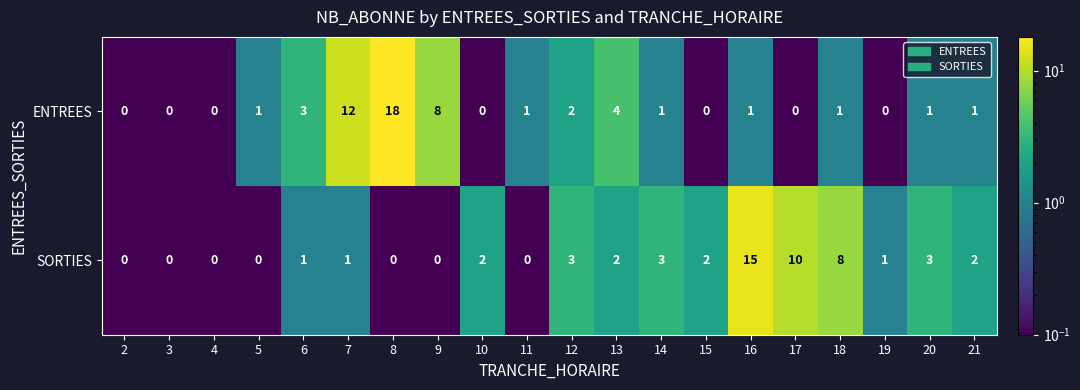

What value does the SORTIES series have at 17, to the nearest 5?

10